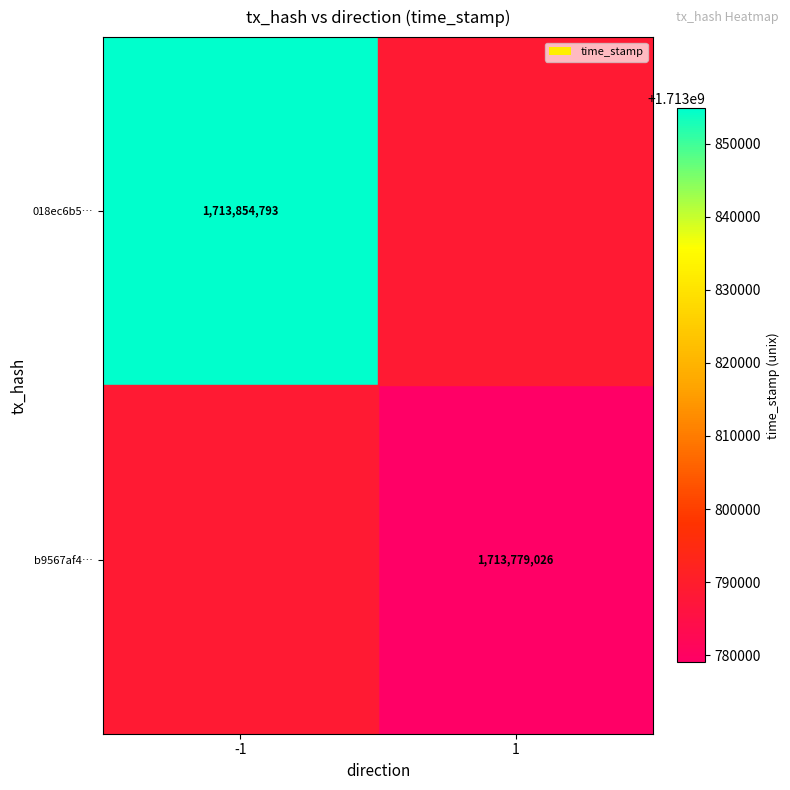

True or false: b9567af4… has a value of 705924295 at 1.

False